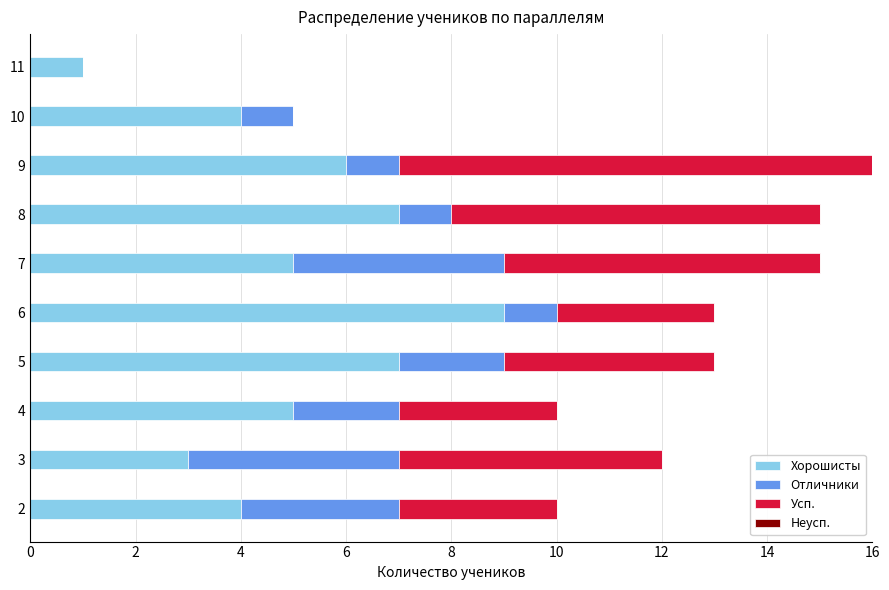

The Хорошисты series shows 1 at 11. True or false?

True